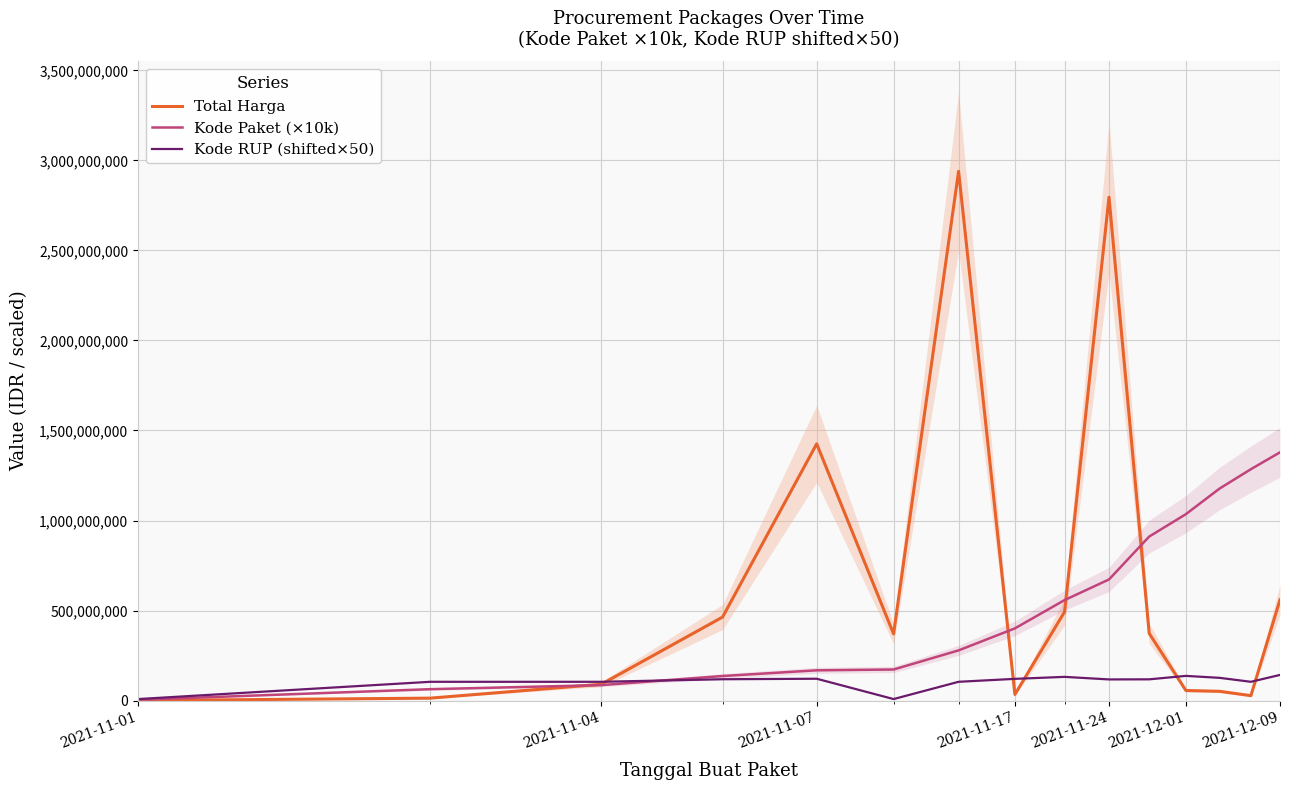

How many series are shown in this chart?

3